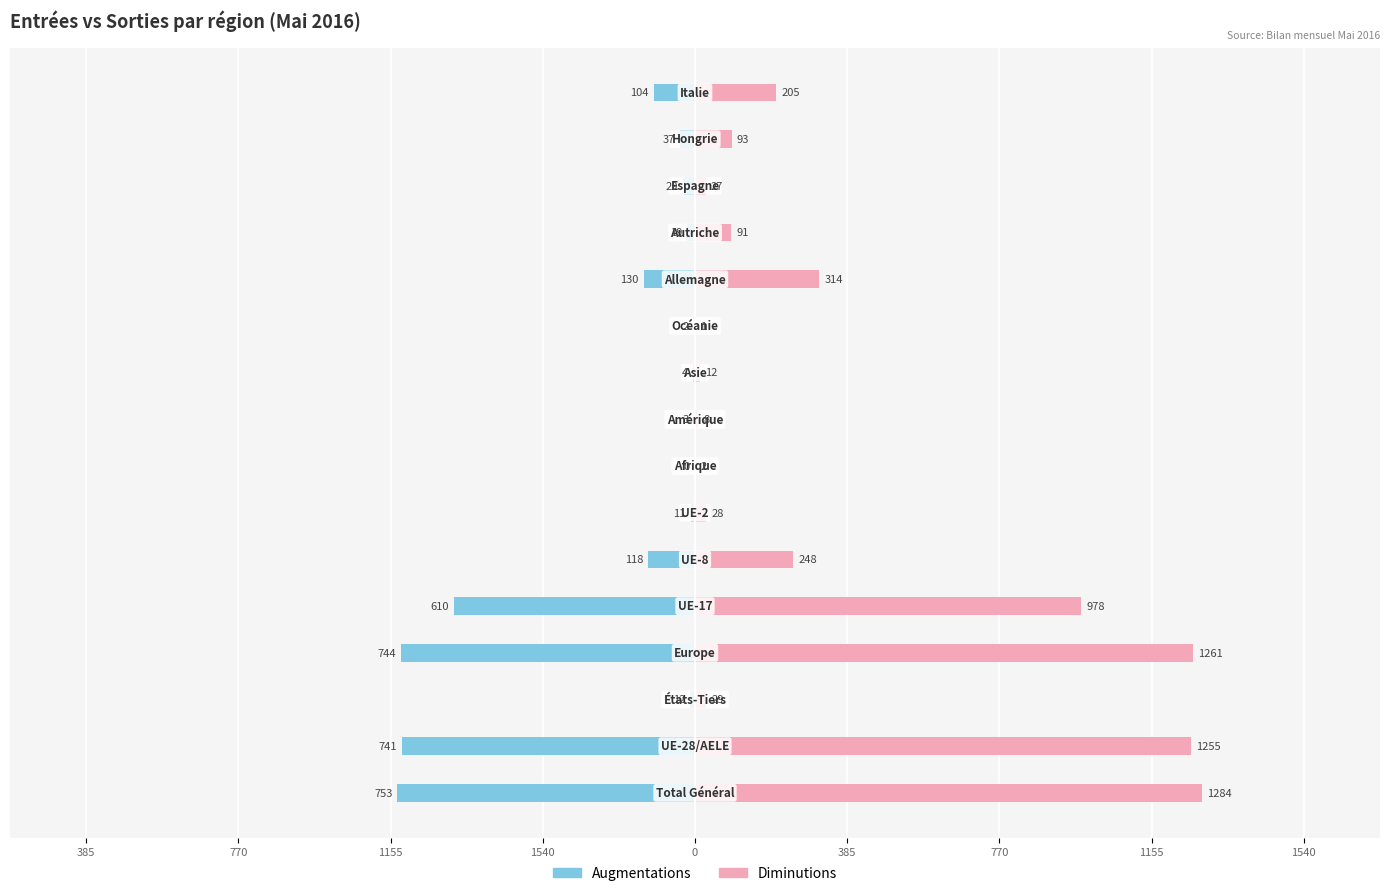

At how many categories does at least one series exceed 661?

4